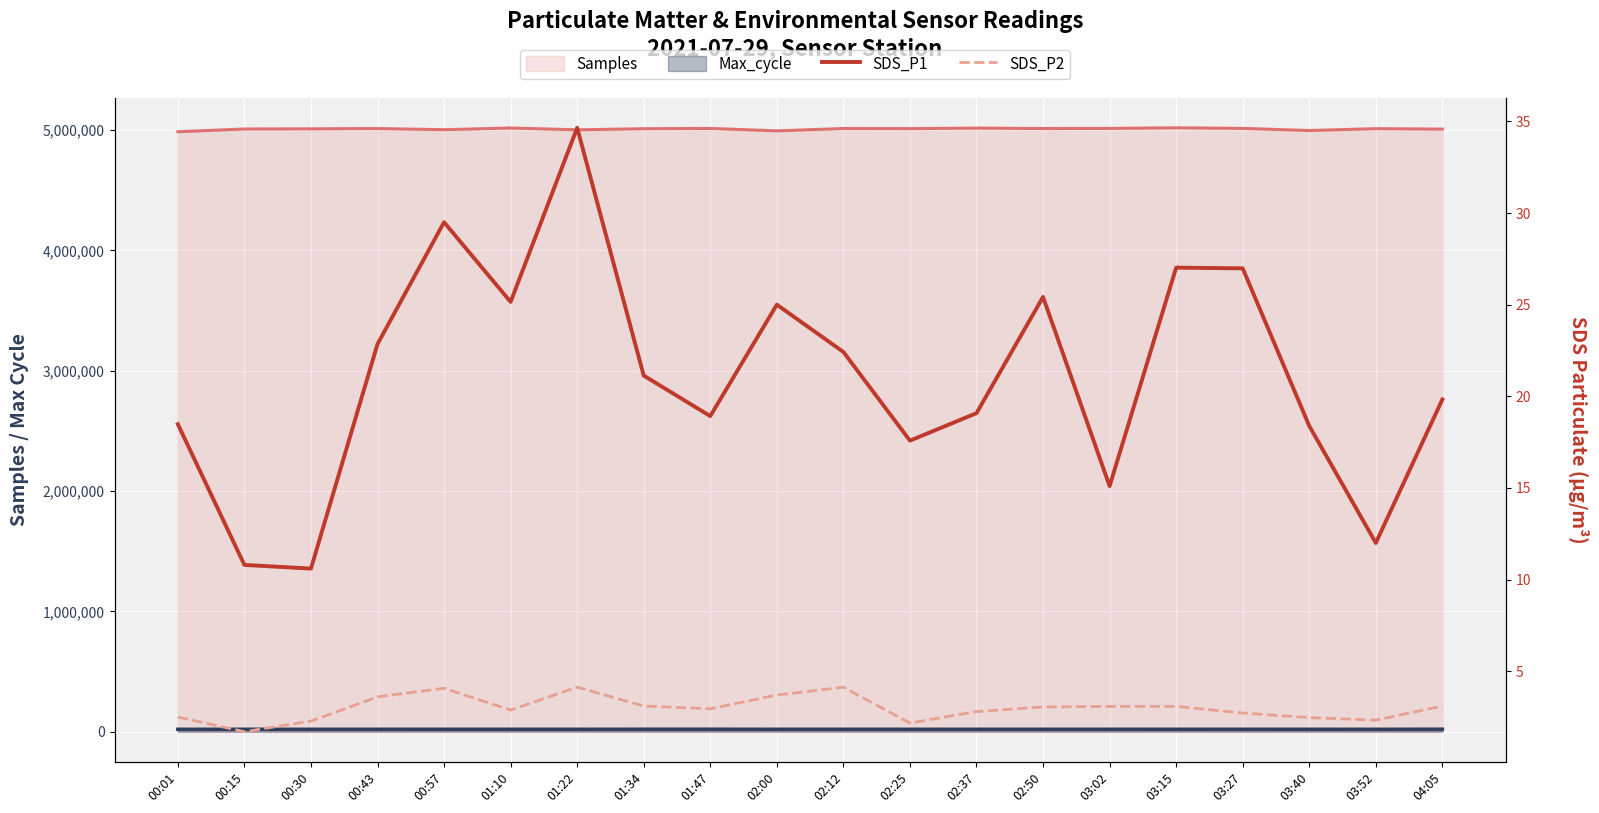

How many interior local valleys does the SDS_P1 series have?

6